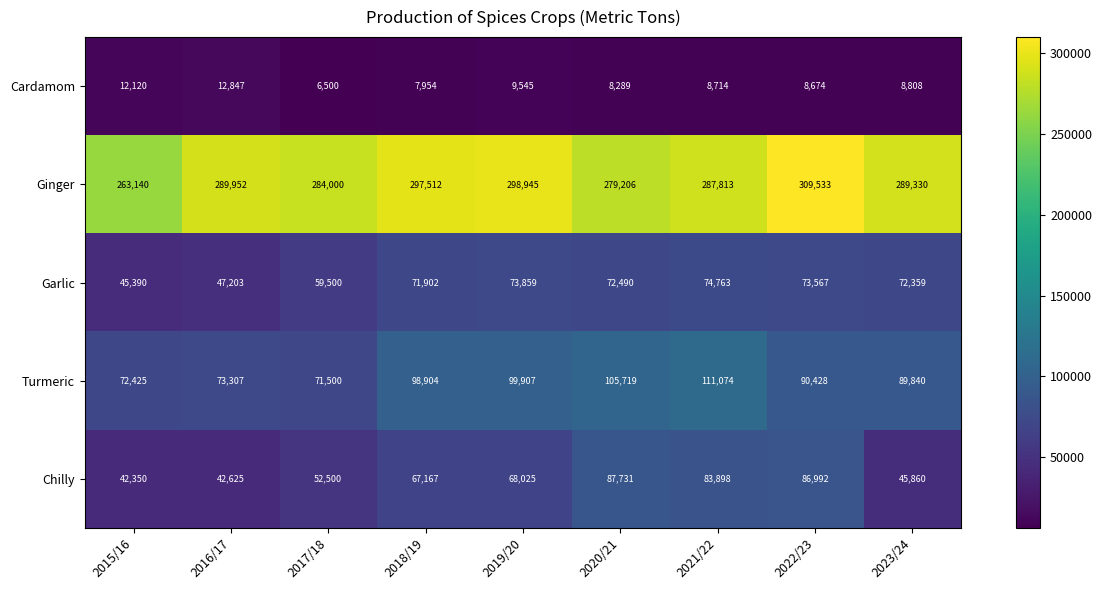

At which label does Ginger first exceed 289330?

2016/17